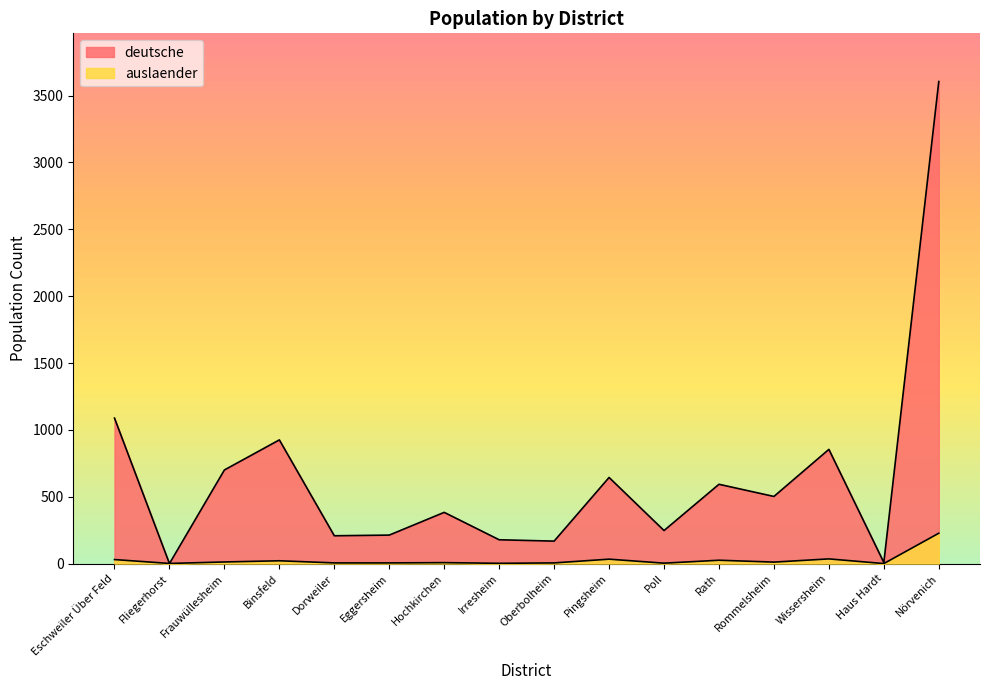

Reading left to right, transcribe all the data shown in this chart.

deutsche: Eschweiler Über Feld=1088	Fliegerhorst=0	Frauwüllesheim=700	Binsfeld=925	Dorweiler=208	Eggersheim=213	Hochkirchen=383	Irresheim=178	Oberbolheim=168	Pingsheim=644	Poll=247	Rath=593	Rommelsheim=502	Wissersheim=854	Haus Hardt=8	Nörvenich=3605
auslaender: Eschweiler Über Feld=30	Fliegerhorst=1	Frauwüllesheim=12	Binsfeld=21	Dorweiler=5	Eggersheim=5	Hochkirchen=7	Irresheim=2	Oberbolheim=5	Pingsheim=33	Poll=3	Rath=25	Rommelsheim=11	Wissersheim=35	Haus Hardt=0	Nörvenich=227